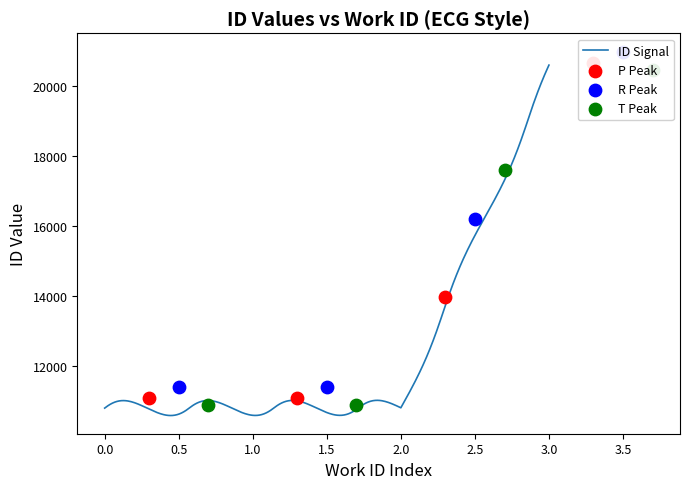

Which has a higher value, 4167 or 7399?

7399